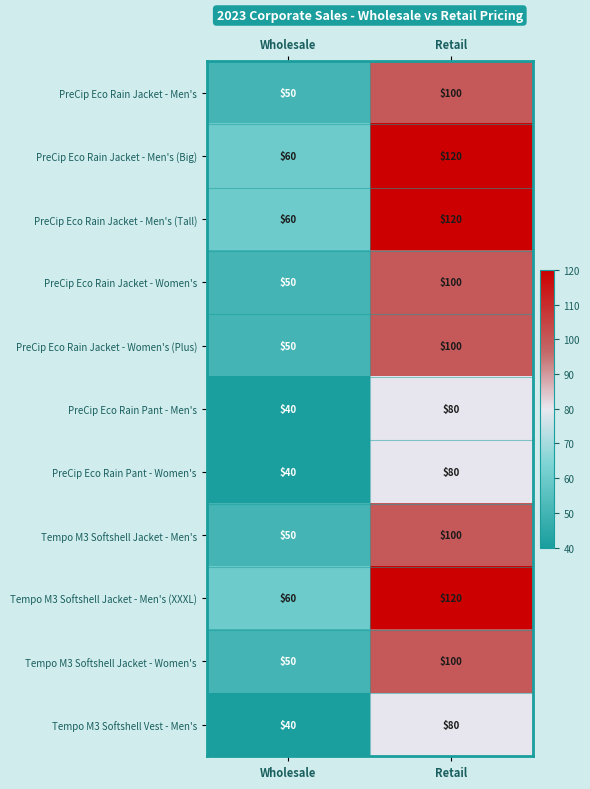

What is the total value across all series at Wholesale?

550